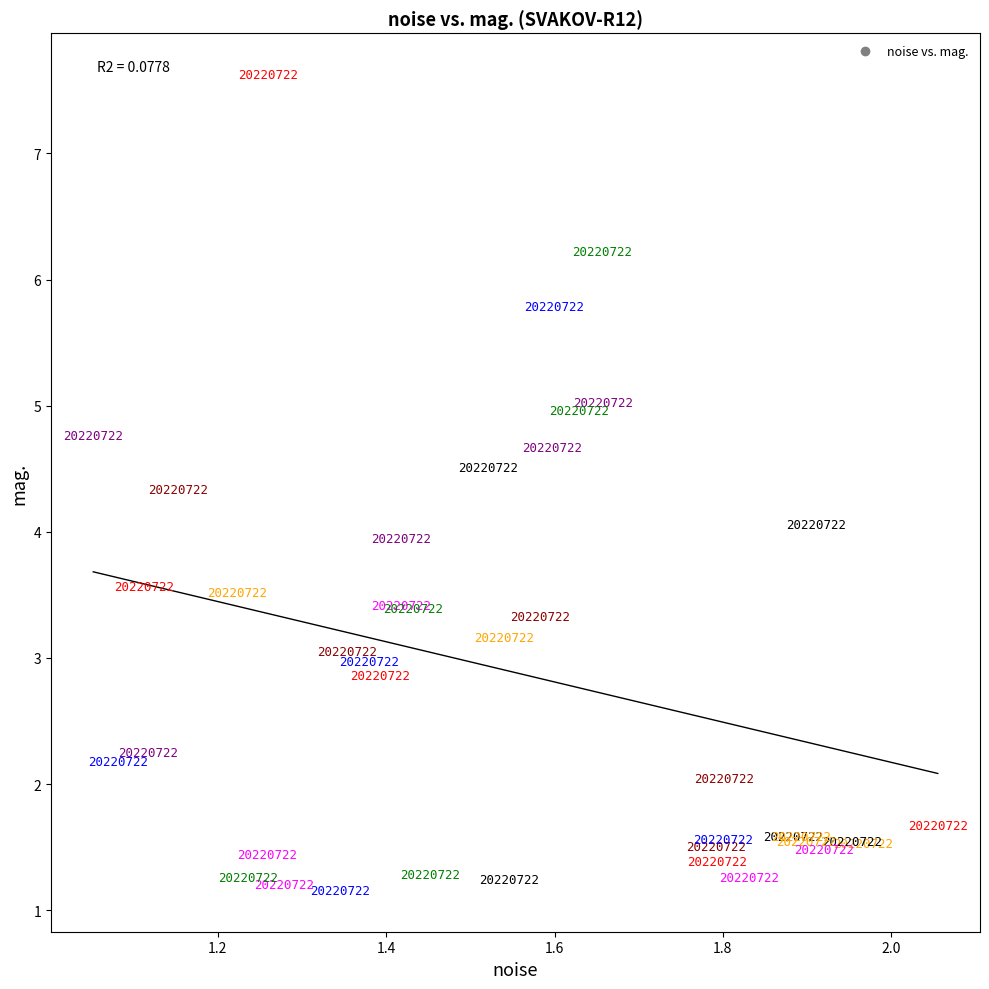

What Y value in the scatter plot is closest to 4?

4.0